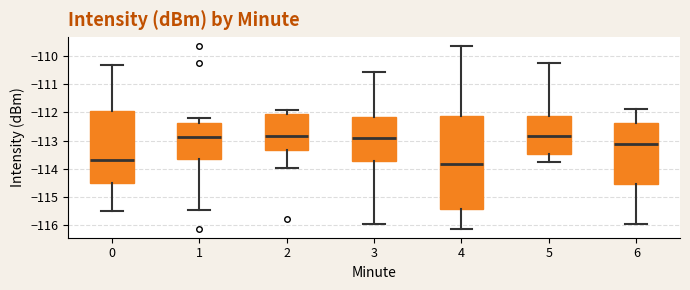

Which box is the tallest, from its lower edge to its upper edge?

4